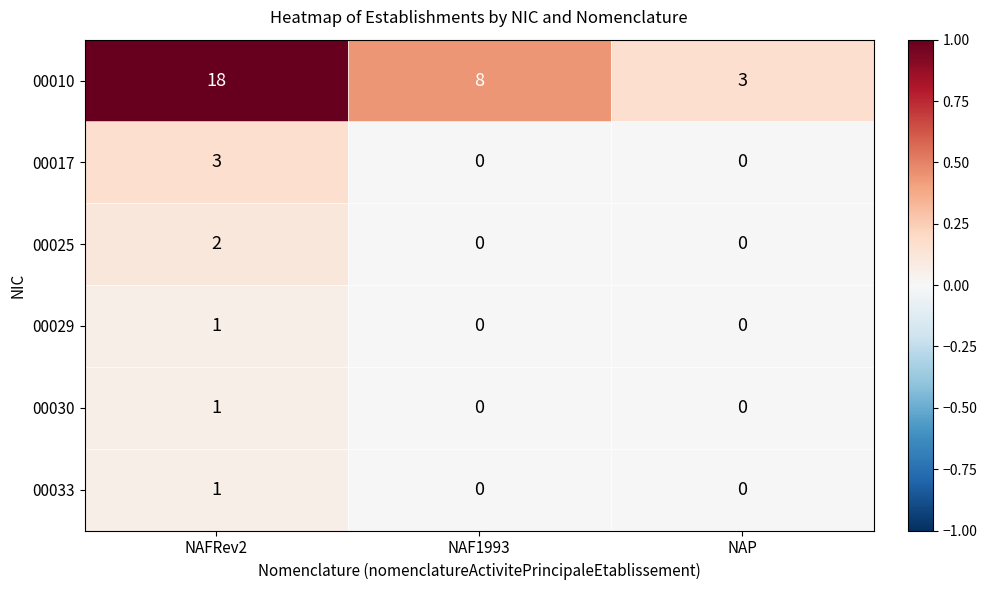

Count the 00029 values in the range 0 to 1.

3